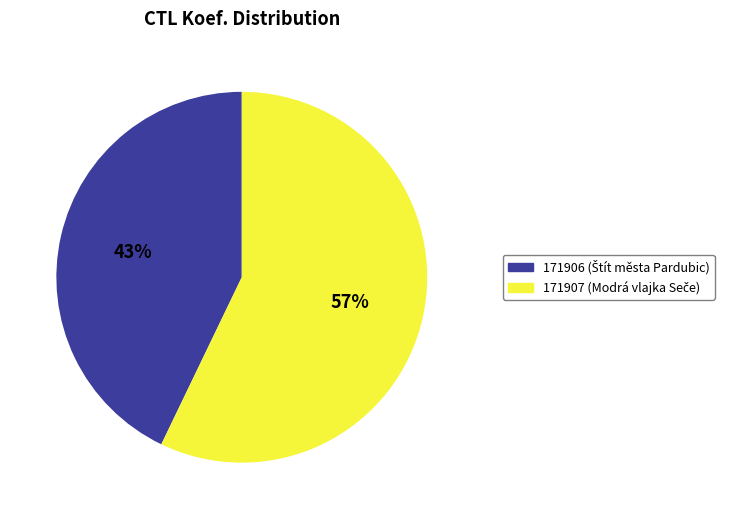

What is the majority slice?

171907